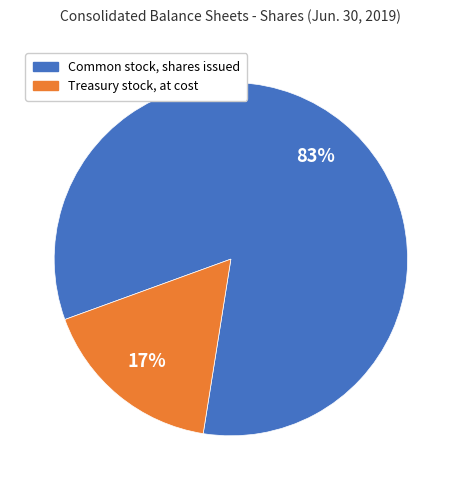

What is the ratio of the value at Common stock, shares issued to the value at Treasury stock, at cost?

4.9